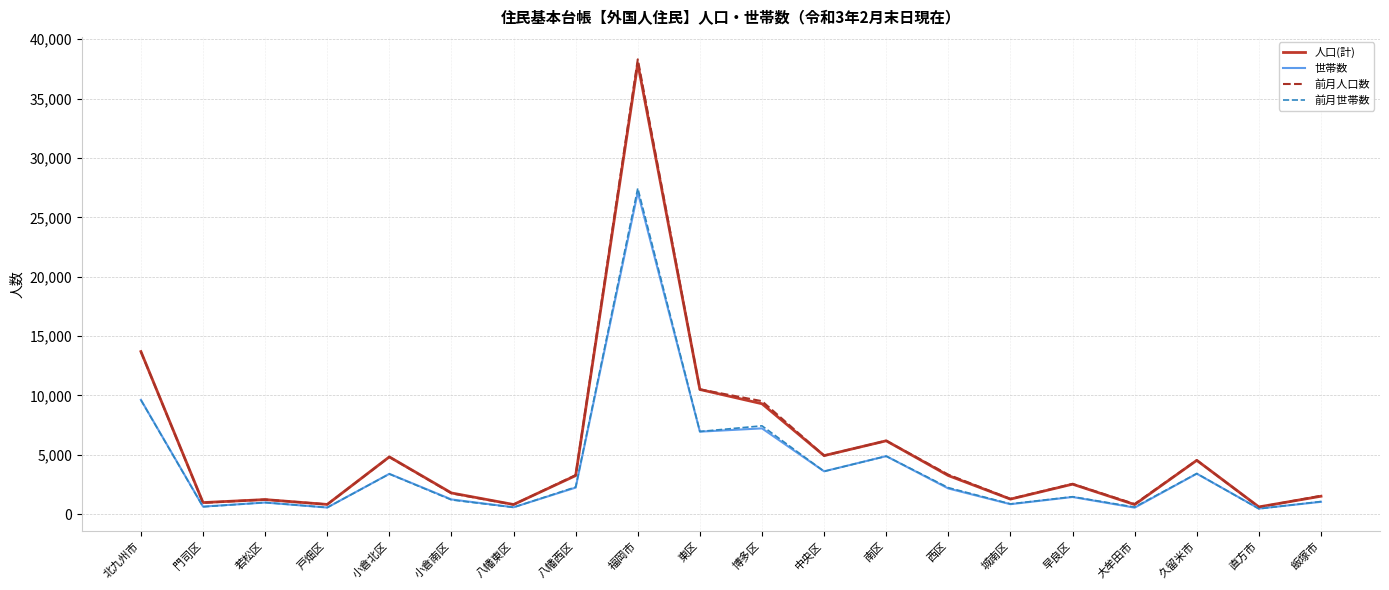

What is the sum of the 前月世帯数 values at 大牟田市 and 福岡市?

28056